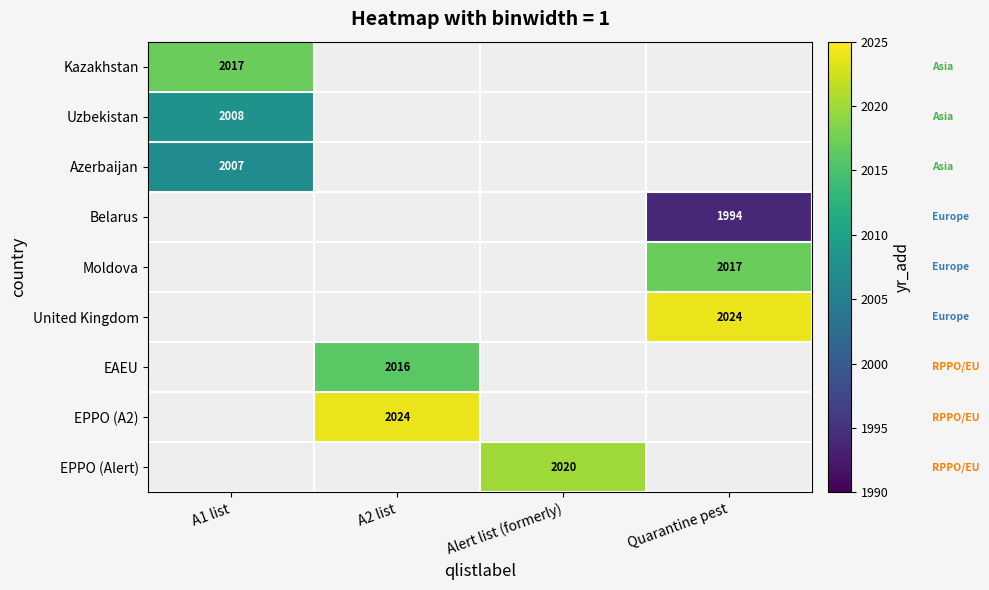

Is it true that Belarus equals 3088 at Quarantine pest?

False